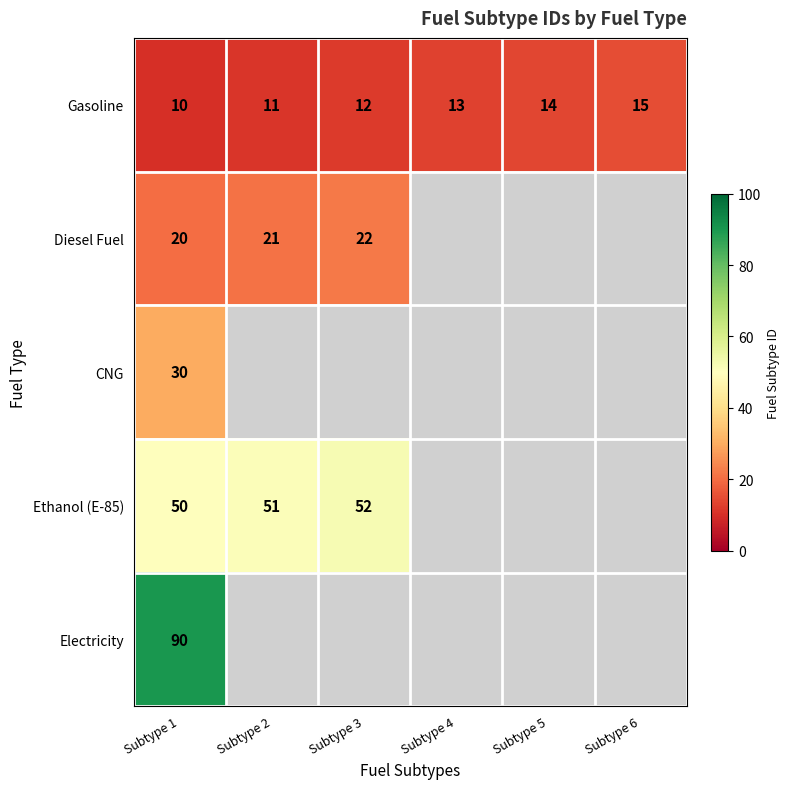

True or false: Gasoline has a value of 15 at Subtype 6.

True